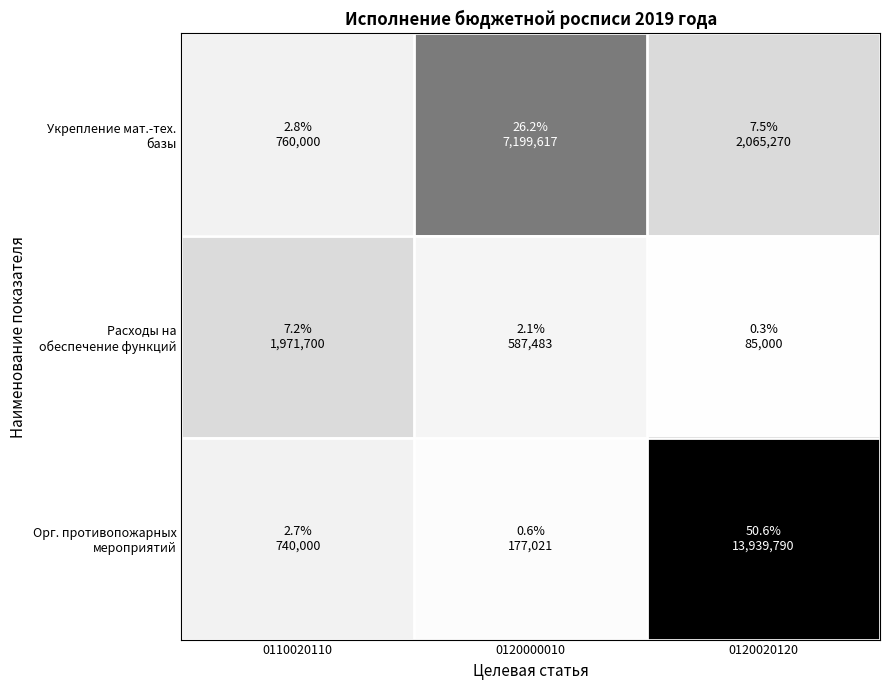

What is the total value across all series at 0110020110?

3471700.0